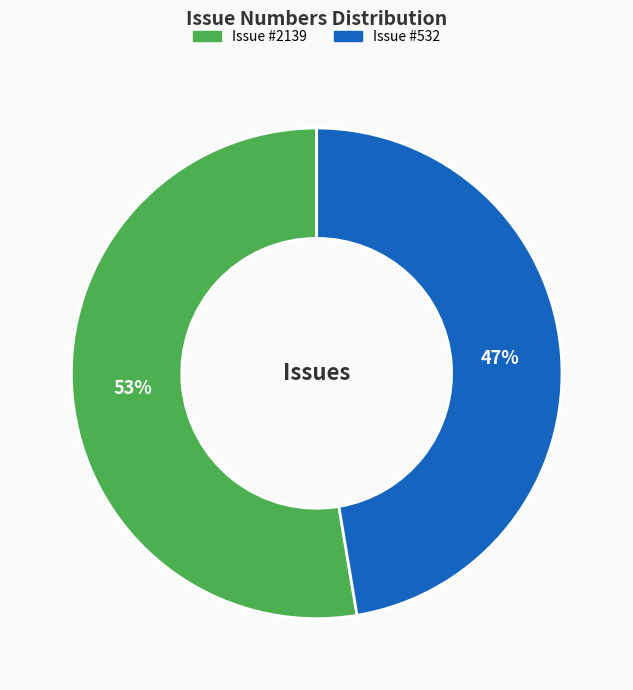

To the nearest percent, what is the average slice percentage?

50%